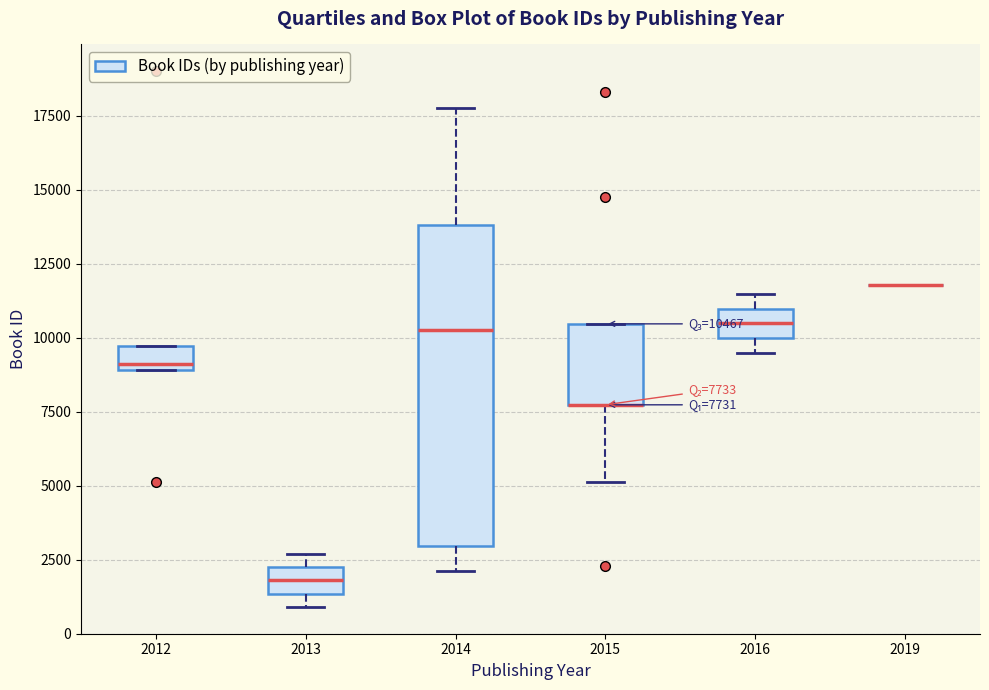

Comparing the boxes themselves (not the whiskers), which one is the tallest?

2014